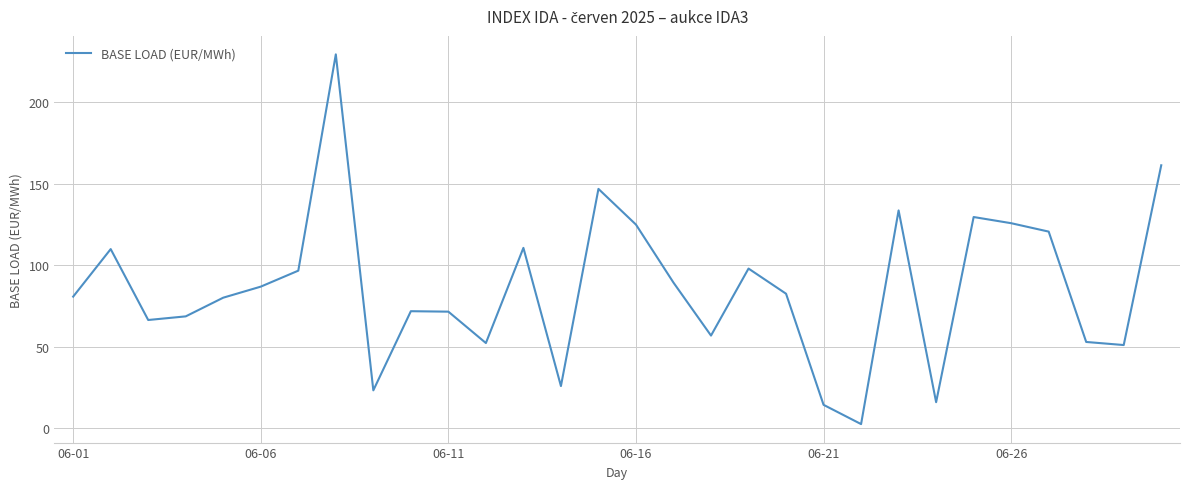

What is the greatest value displayed?

229.5